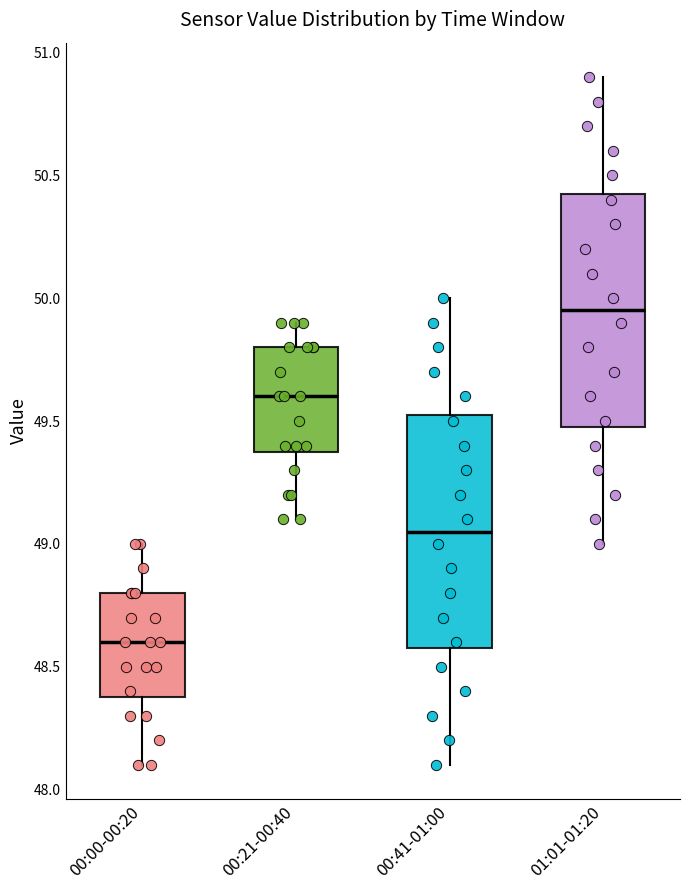

Reading left to right, transcribe this box plot: for each box, give where its median line is, the range the box spans, and where its two whiskers end, as read against the y-axis. The values are not printed on the chart, so give them approximately, as read against the axis.

00:00-00:20: median 48.60, box 48.40 to 48.80, whiskers 48.10 to 49.00
00:21-00:40: median 49.60, box 49.40 to 49.80, whiskers 49.10 to 49.90
00:41-01:00: median 49.05, box 48.60 to 49.55, whiskers 48.10 to 50.00
01:01-01:20: median 49.95, box 49.50 to 50.45, whiskers 49.00 to 50.90